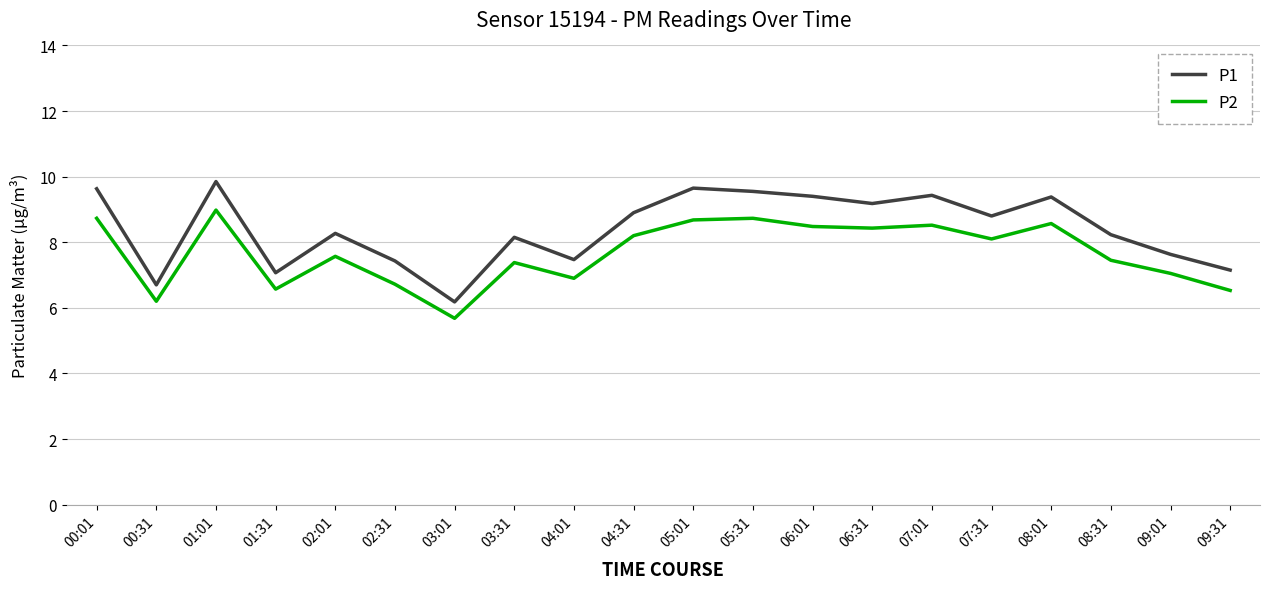

What is the approximate value of P2 at 00:01?

8.7